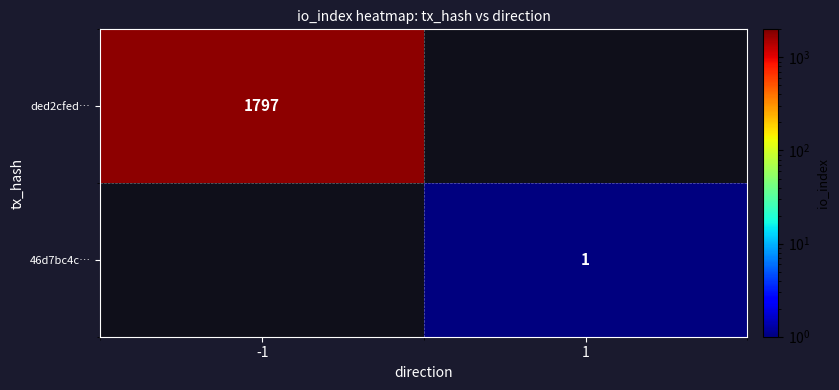

What is the minimum value shown in the chart?

1.0